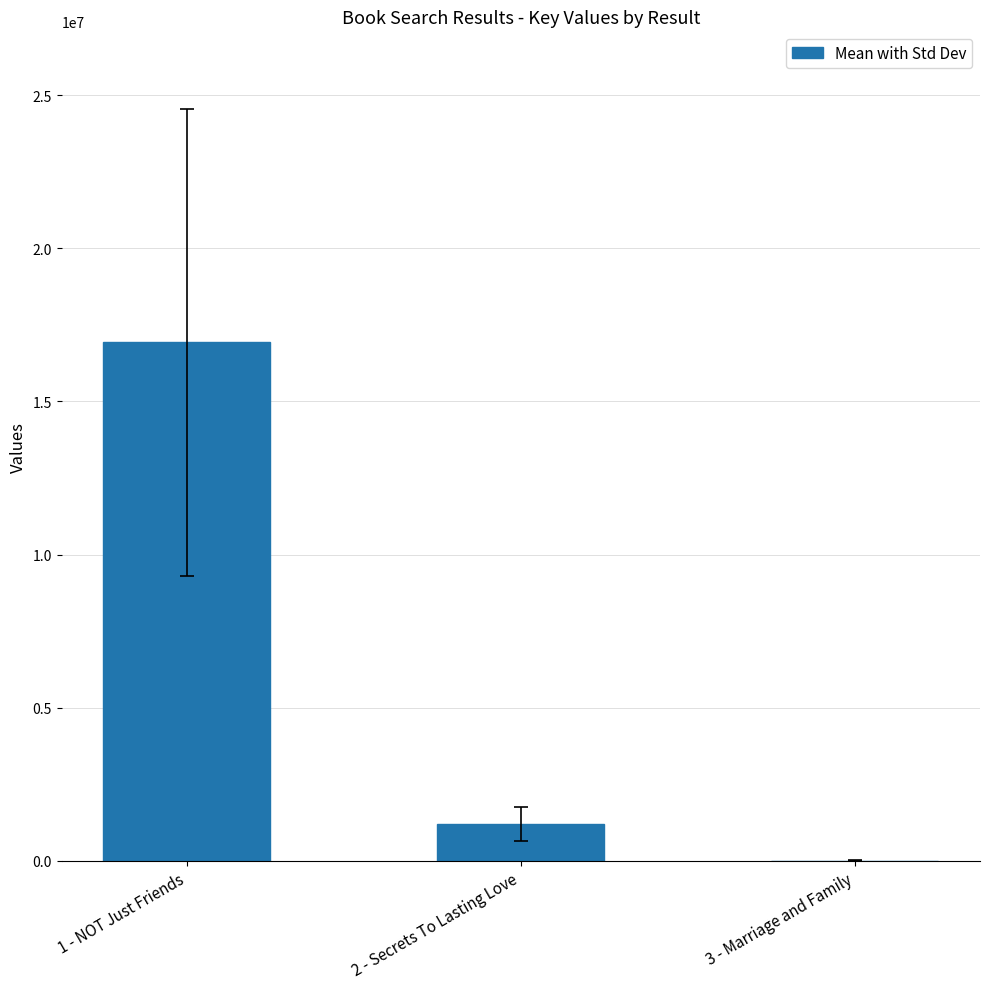

The chart shows a value of 1205206 at 2 - Secrets To Lasting Love. True or false?

True